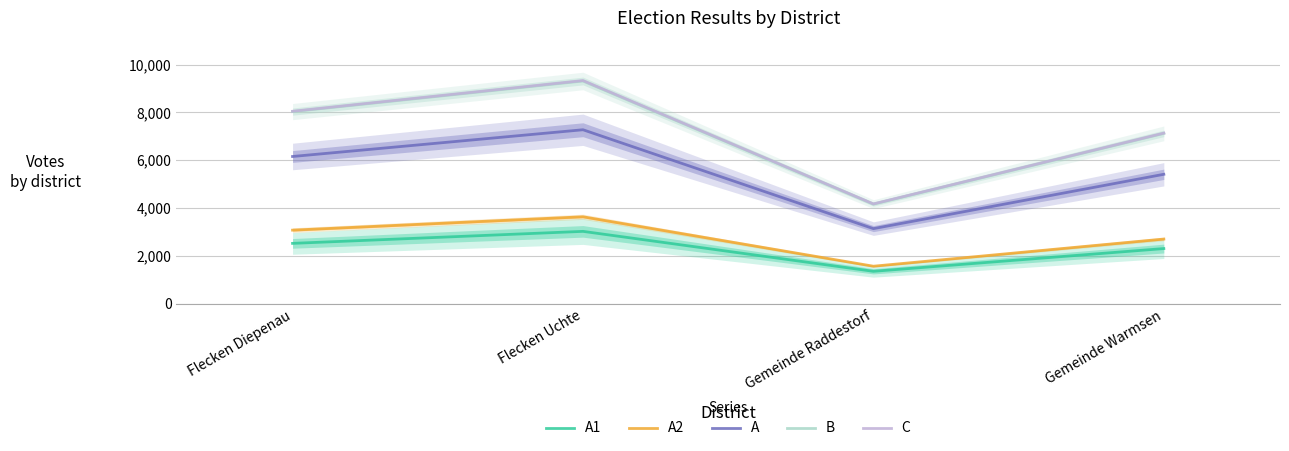

What are all the series names shown in the legend?

A1, A2, A, B, C